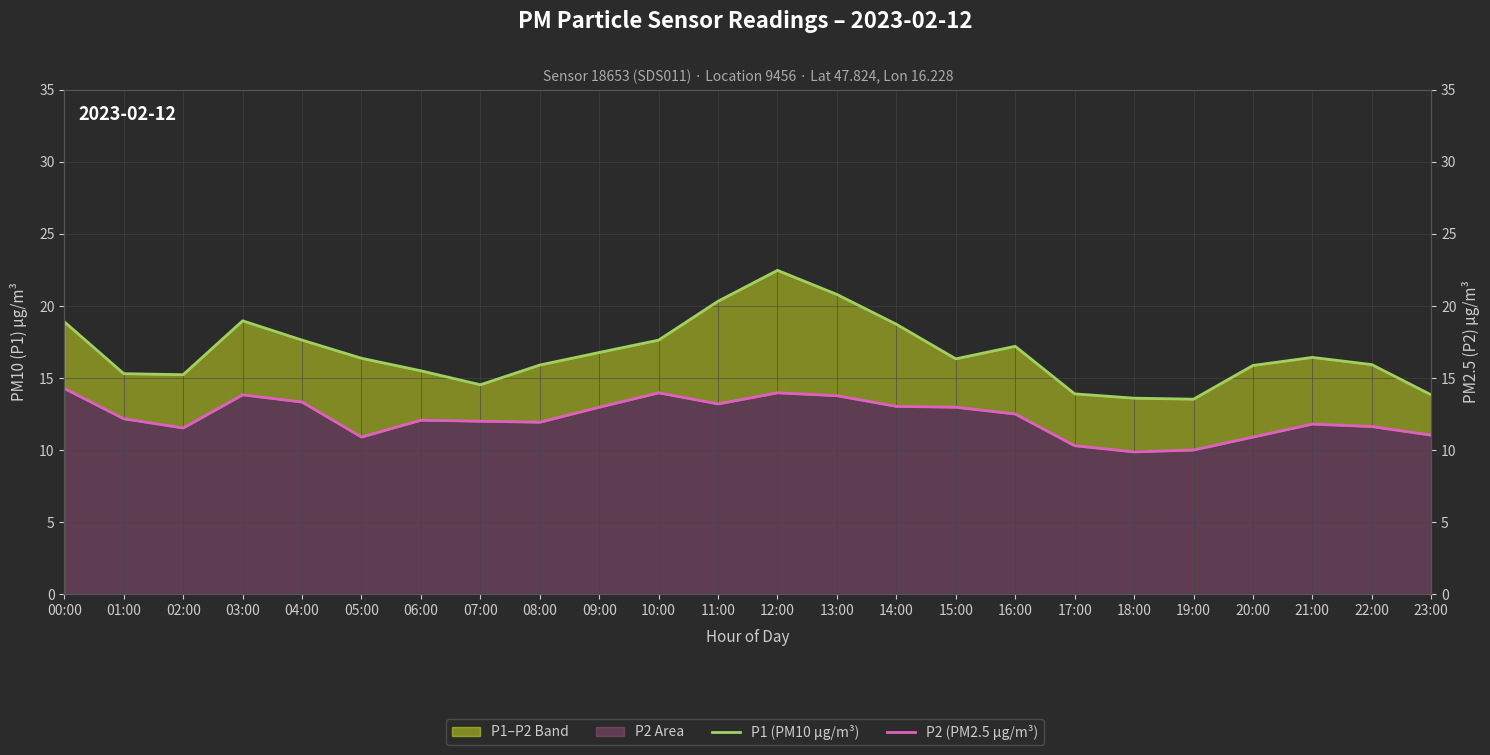

What is the sum of the P1 (PM10 µg/m³) values at 21:00 and 06:00?

31.9